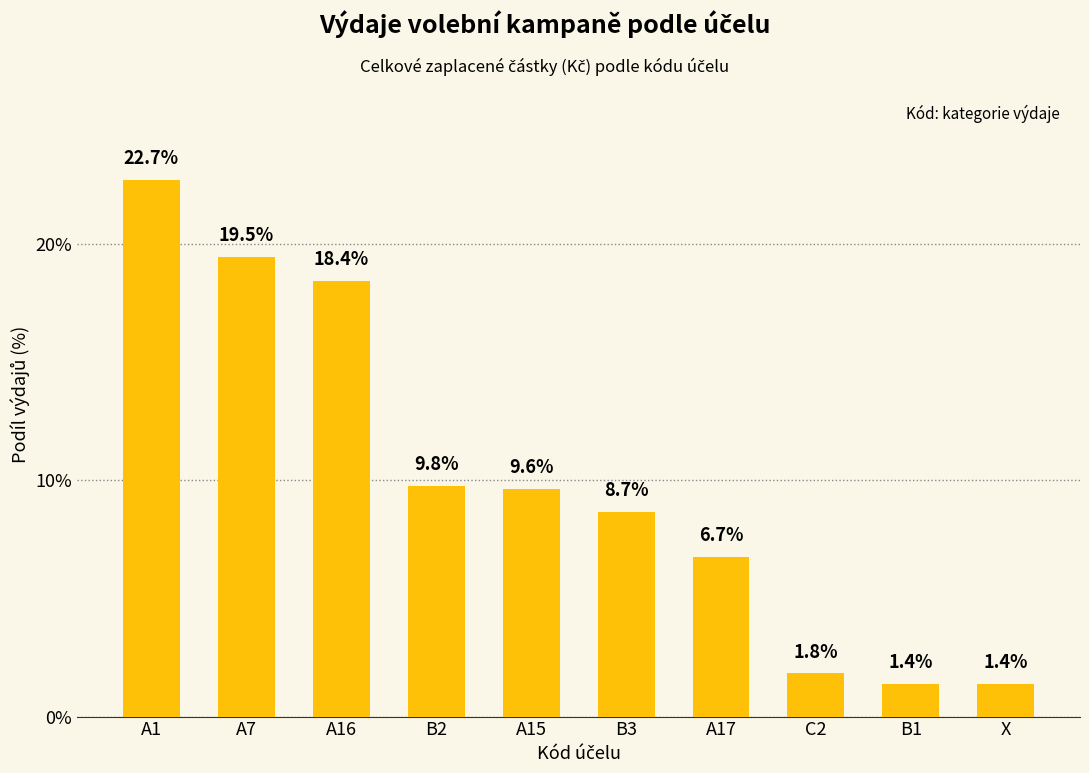

What is the label of the 1st bar from the left?

A1